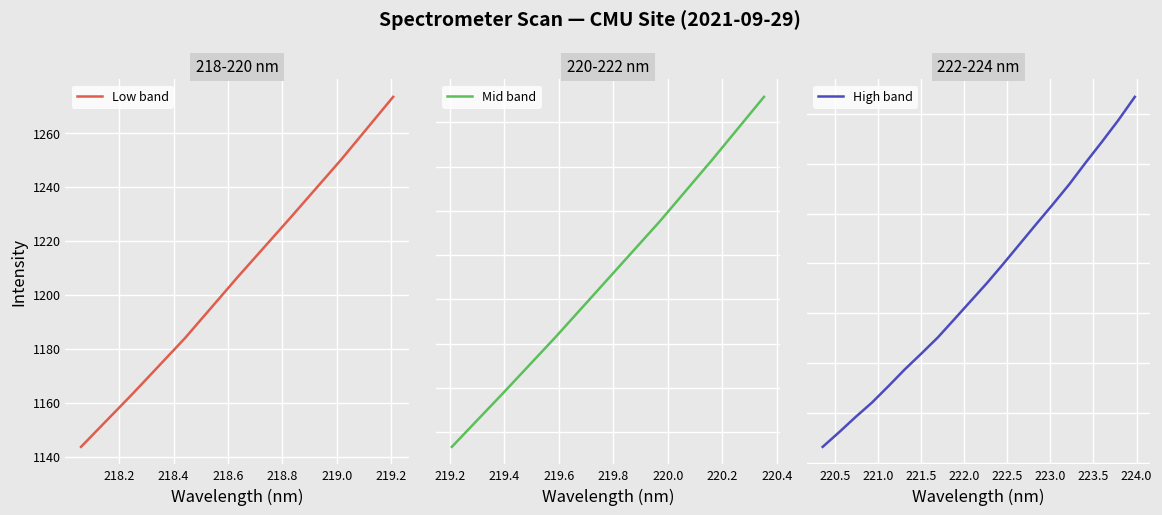

True or false: there are more than 2 points higher than both neighbors.

False